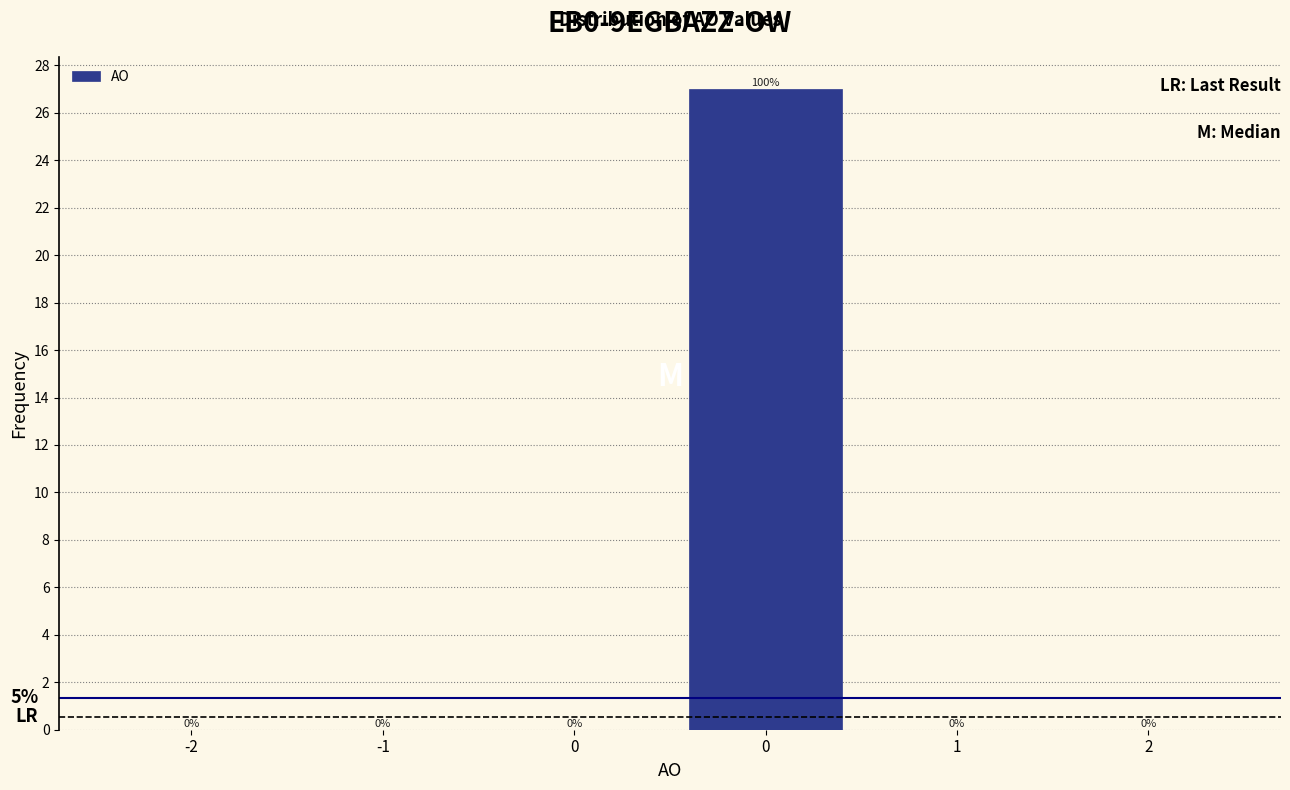

Count the number of data series in this chart.

1